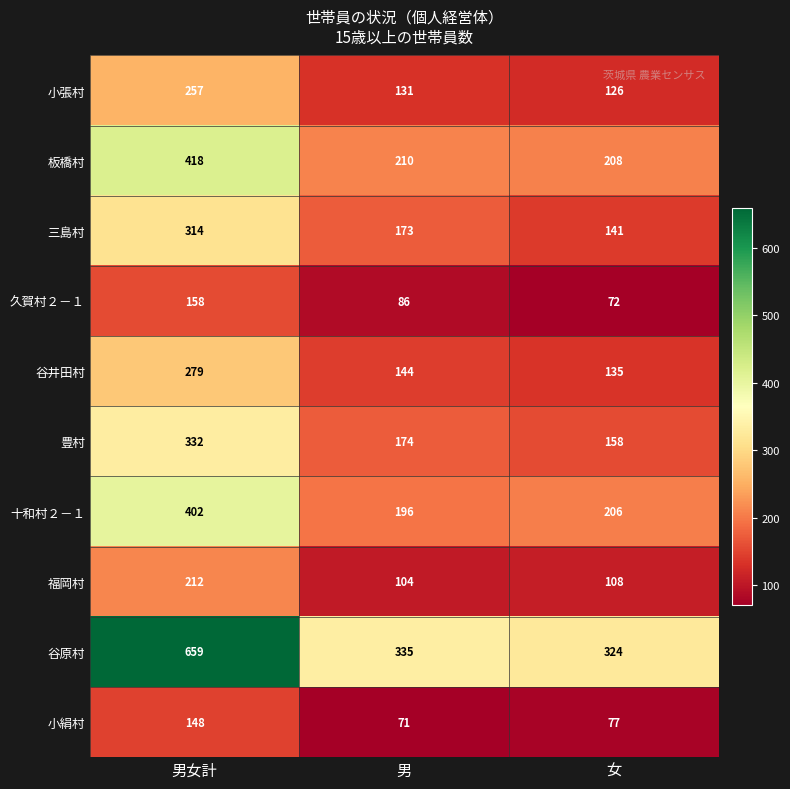

Which series has the widest spread of values?

谷原村